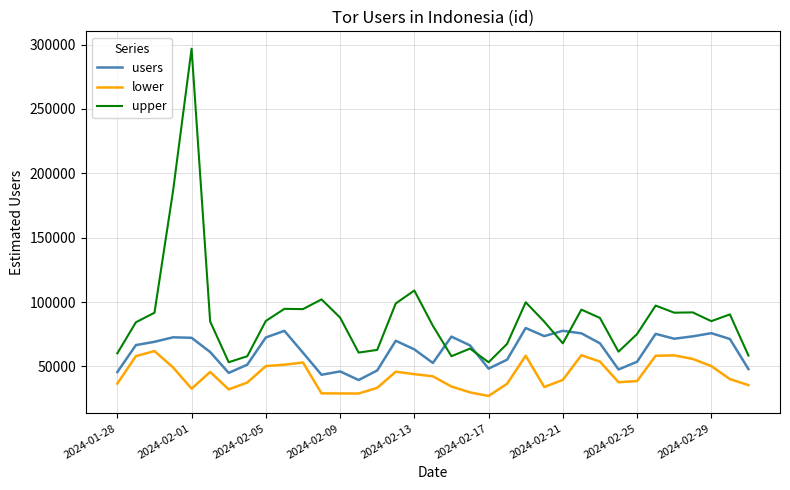

Which series has the widest spread of values?

upper